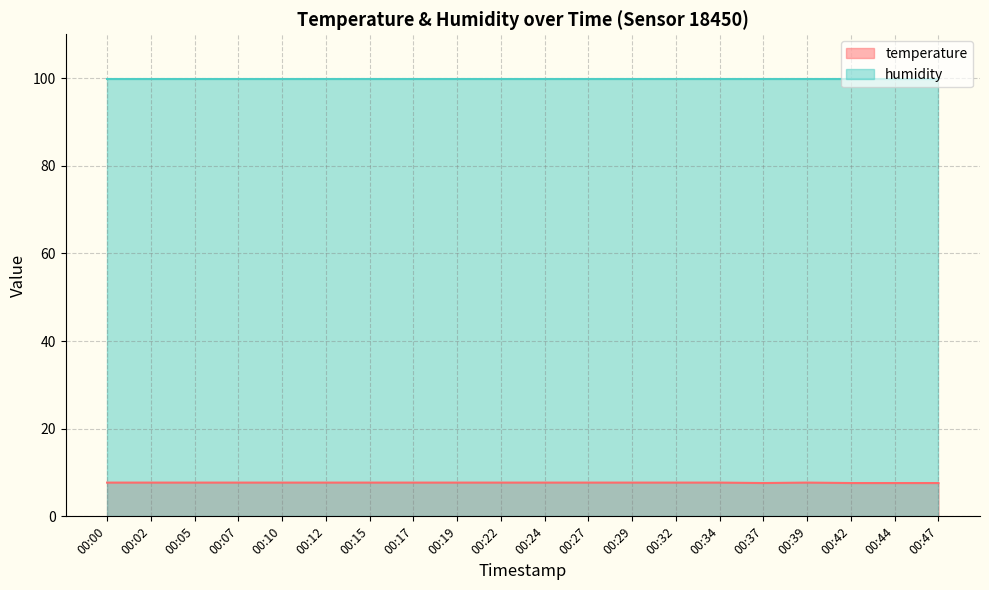

List the labels in order of value, largest first.

00:00, 00:02, 00:05, 00:07, 00:10, 00:12, 00:15, 00:17, 00:19, 00:22, 00:24, 00:27, 00:29, 00:32, 00:34, 00:39, 00:37, 00:42, 00:44, 00:47